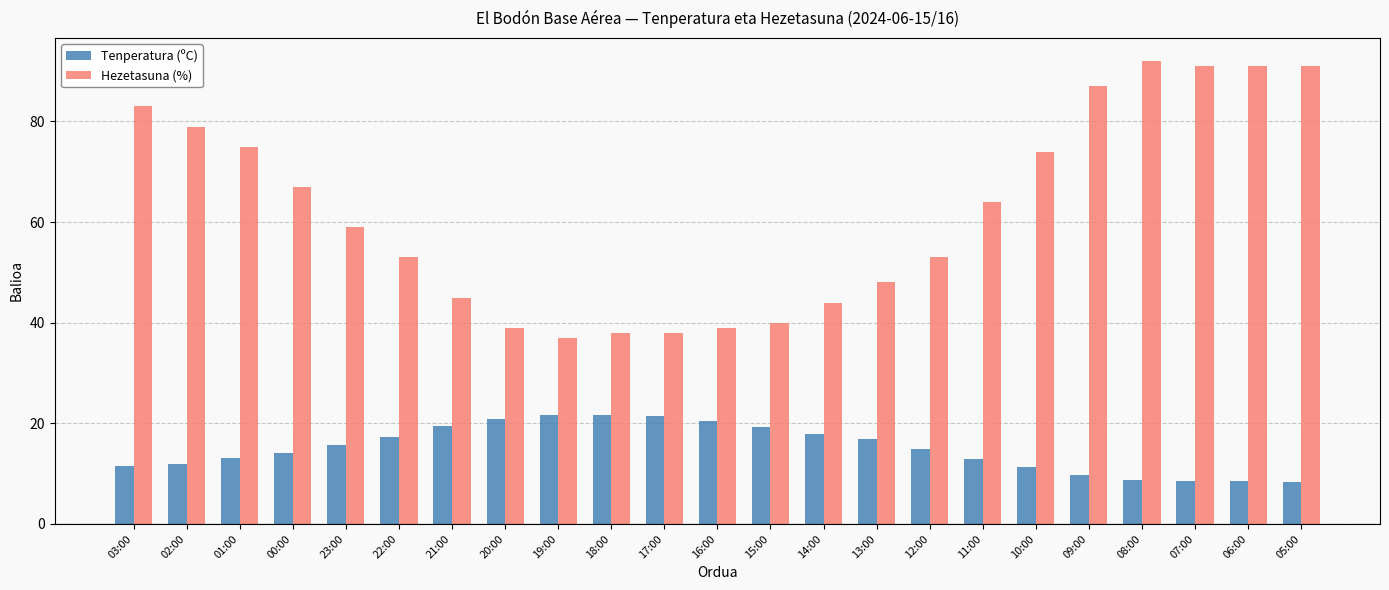

What is the maximum value shown in the chart?

92.0